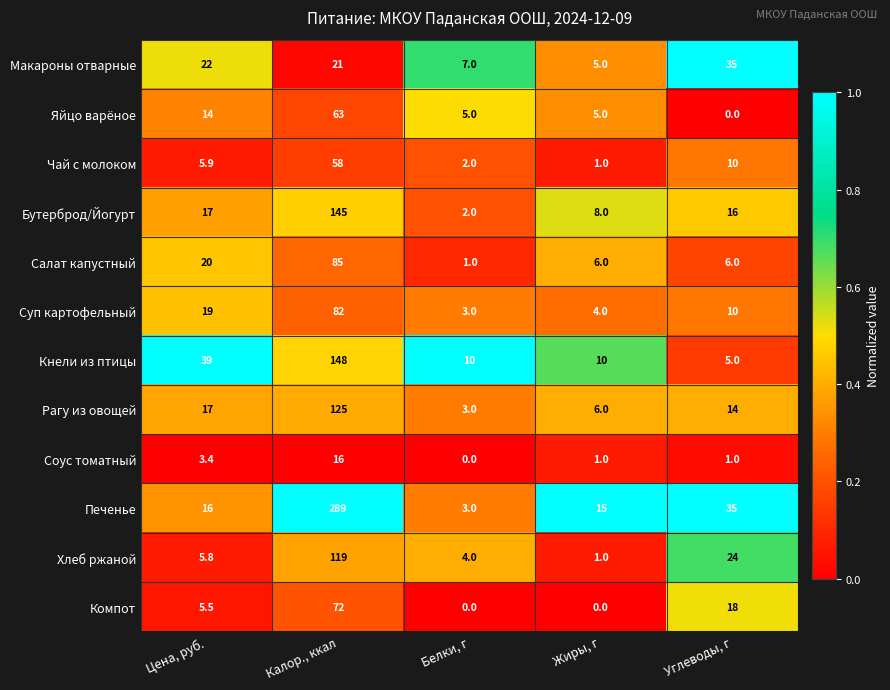

Rank the series by their maximum value, from lowest to highest.

Соус томатный, Макароны отварные, Чай с молоком, Яйцо варёное, Компот, Суп картофельный, Салат капустный, Хлеб ржаной, Рагу из овощей, Бутерброд/Йогурт, Кнели из птицы, Печенье